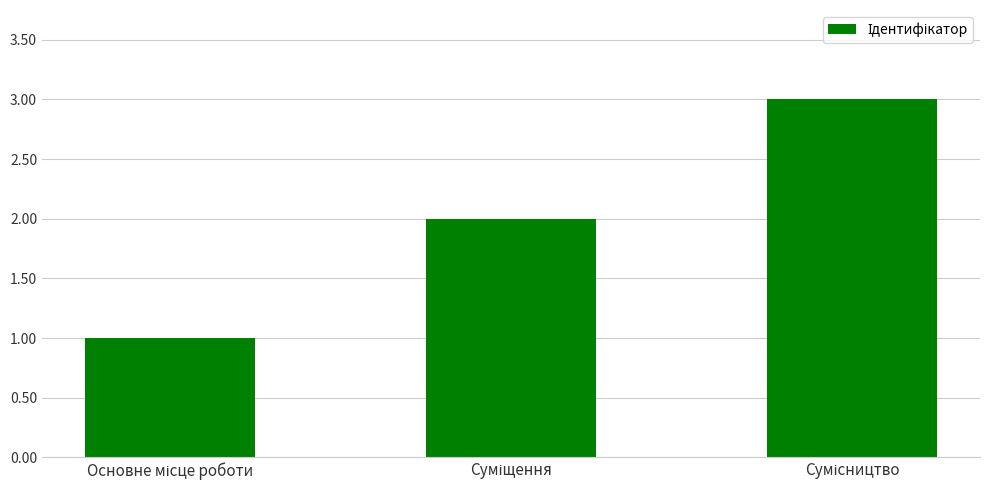

Count the values in the range 1 to 3.

3